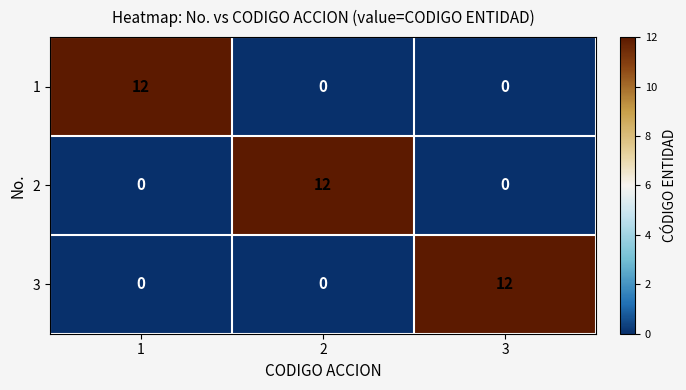

What is the difference between the maximum and minimum values in the 3 series?

12